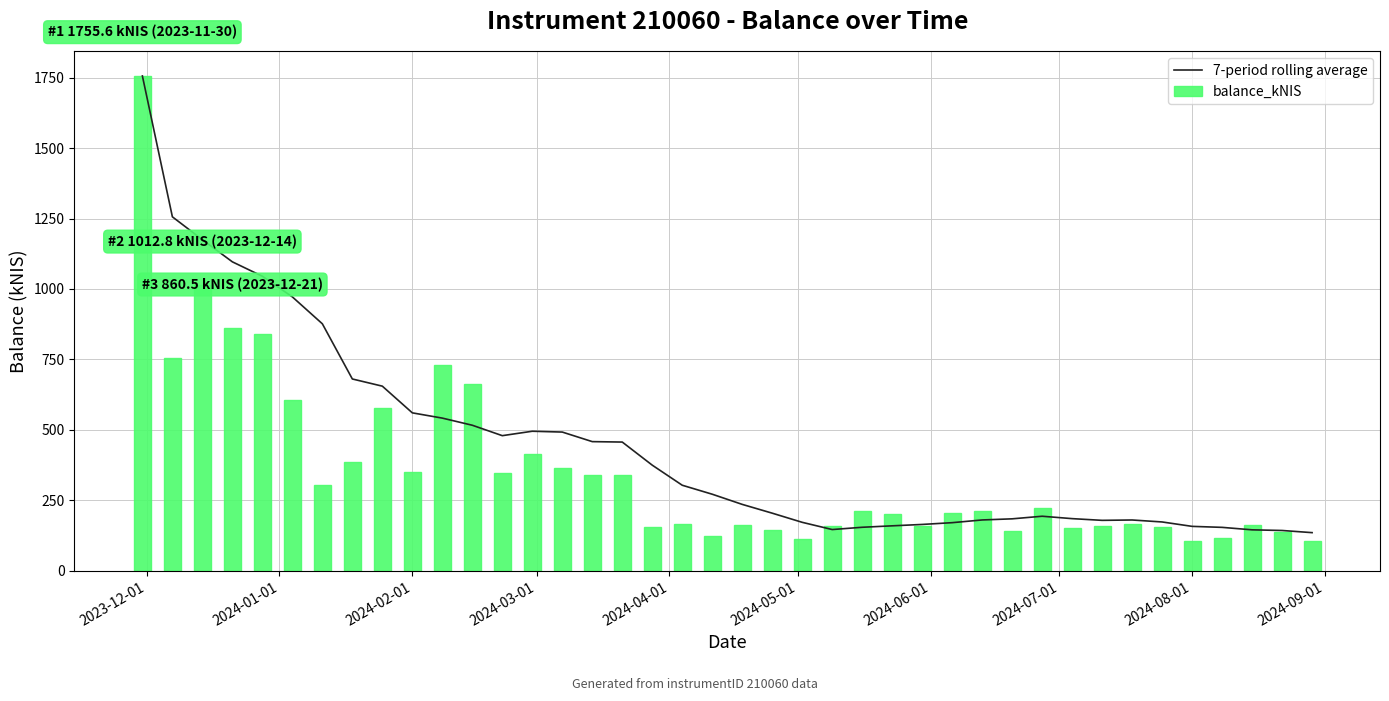

What is the difference between the second highest and second lowest values in the balance_kNIS series?

907.9